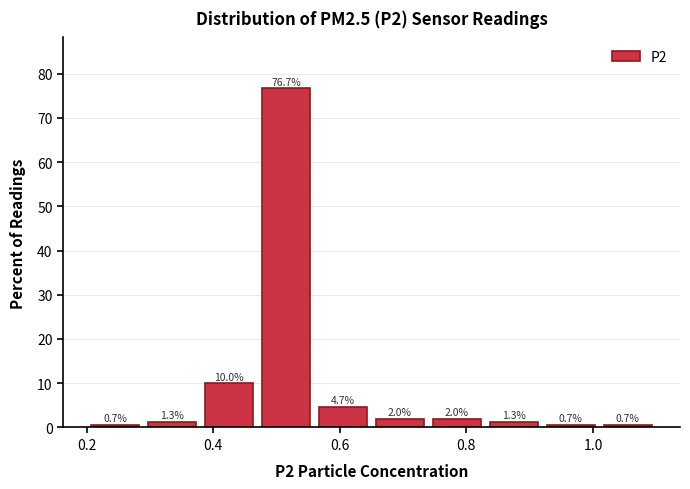

Reading left to right, transcribe this chart: for each bar, give the range it covers on the x-axis and its height. The bar edges are not printed on the chart, so give them approximately, as read against the axis.

0.20 to 0.29: 0.7
0.29 to 0.38: 1.3
0.38 to 0.47: 10.0
0.47 to 0.56: 76.7
0.56 to 0.65: 4.7
0.65 to 0.74: 2.0
0.74 to 0.83: 2.0
0.83 to 0.92: 1.3
0.92 to 1.01: 0.7
1.01 to 1.10: 0.7